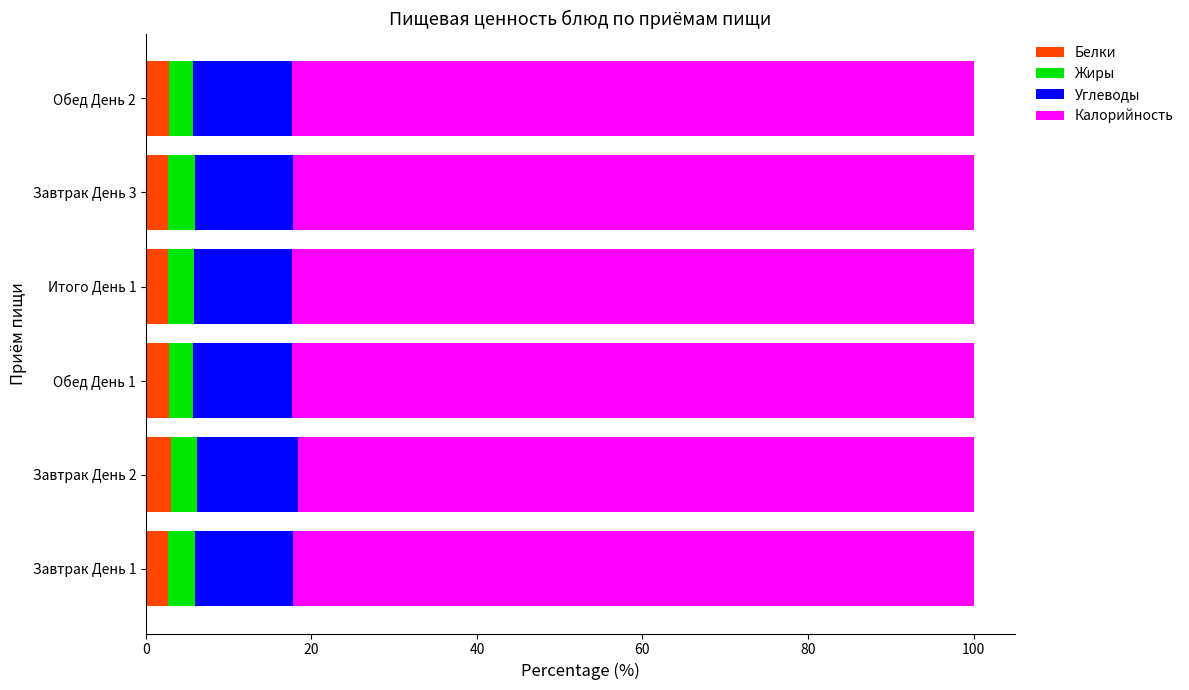

What is the average value of the Белки series?

2.8